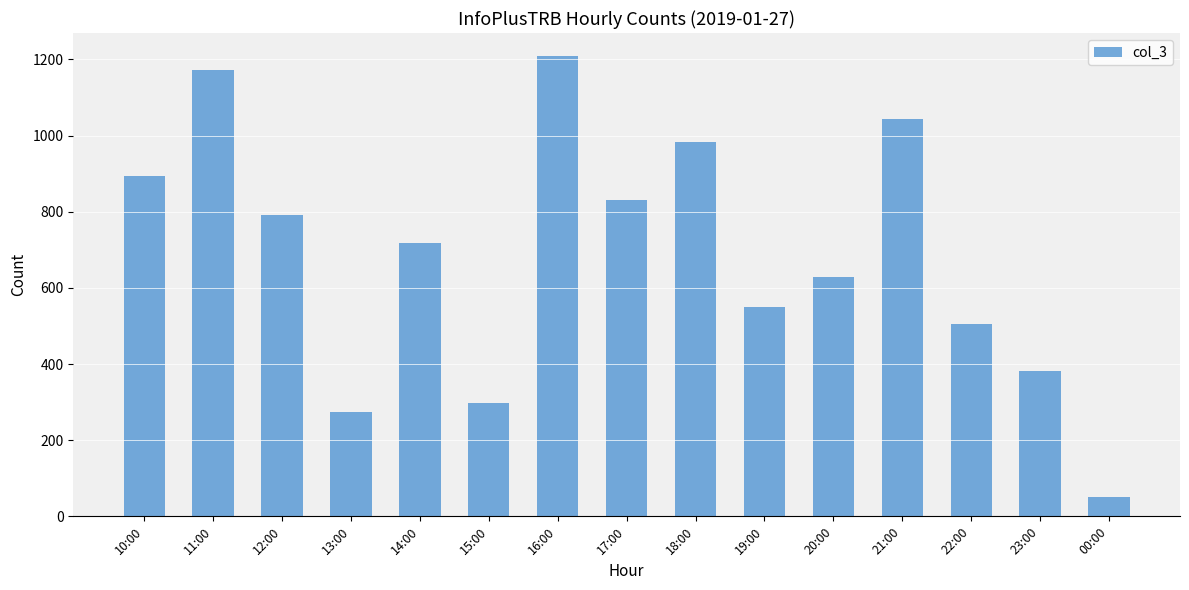

What is the sum of all values?

10331